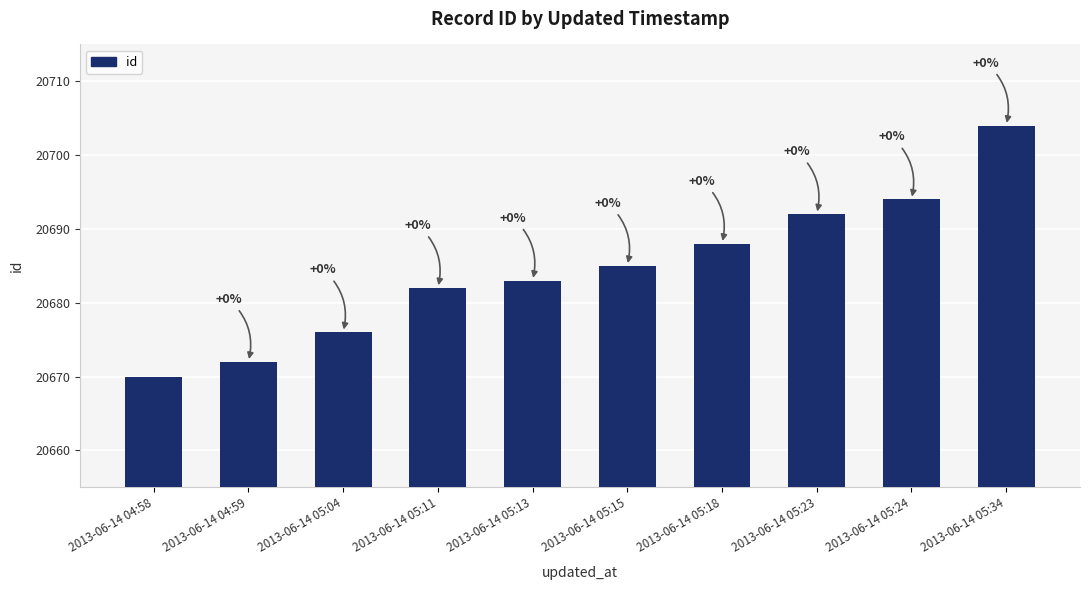

What is the change in value from 2013-06-14 05:11 to 2013-06-14 05:18?

+6